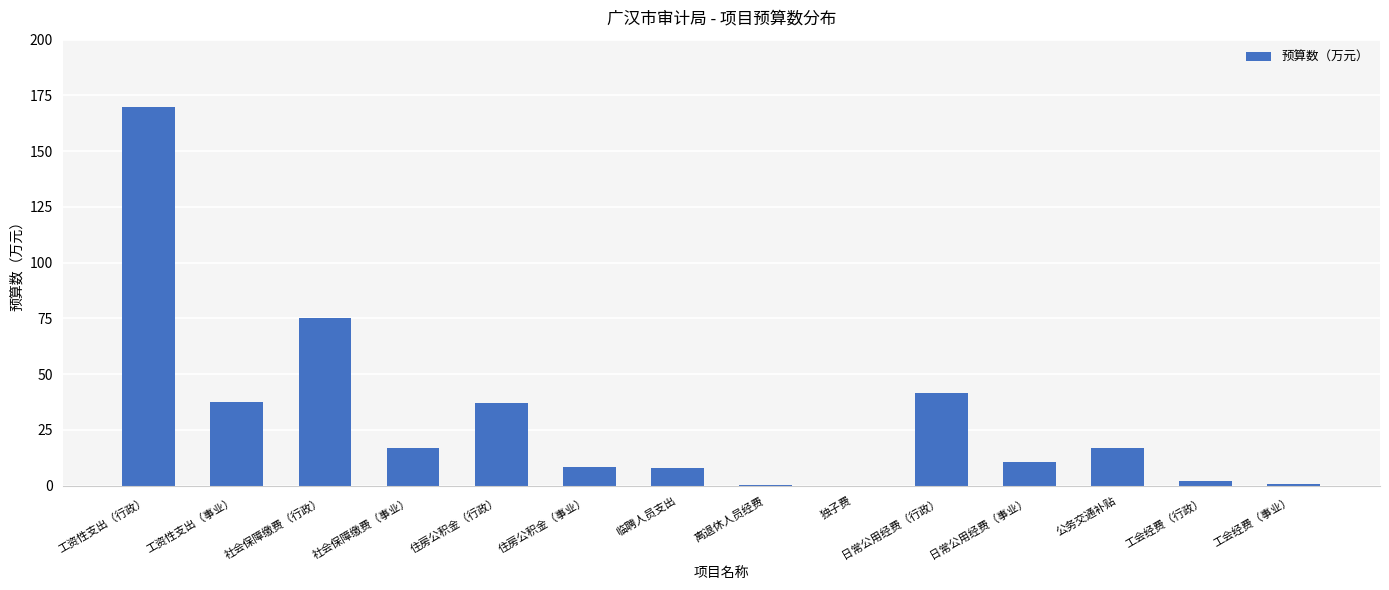

Is it true that the value at 日常公用经费（行政） is 41.4?

True